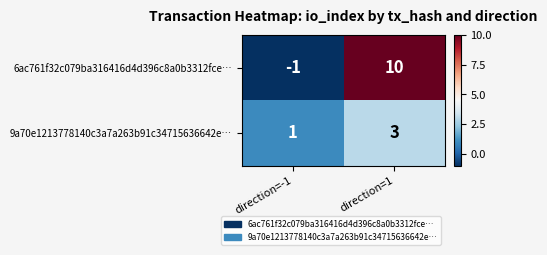

At which label does 9a70e1213778140c3a7a263b91c34715636642e… reach its peak?

direction=1